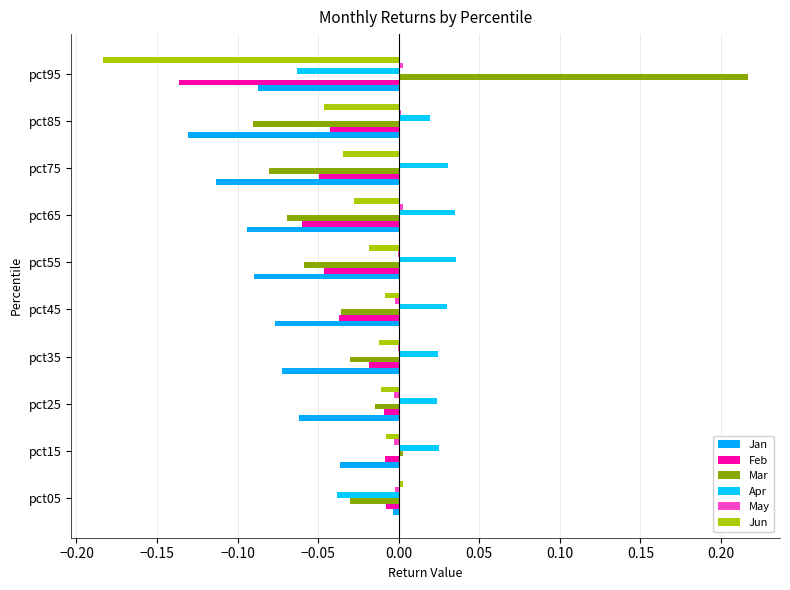

How many distinct data groups are displayed?

6